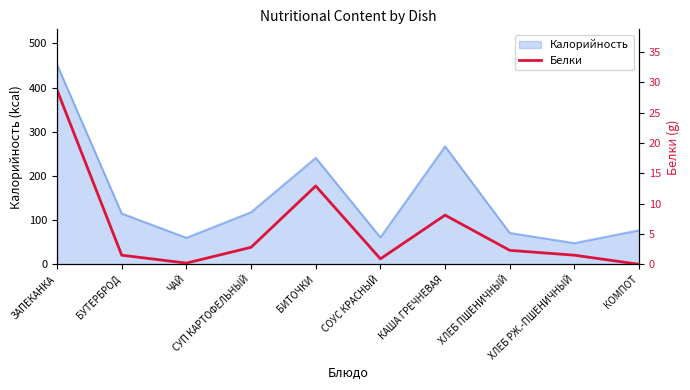

Reading left to right, extract all data points from this chart.

ЗАПЕКАНКА=28.7	БУТЕРБРОД=1.5	ЧАЙ=0.2	СУП КАРТОФЕЛЬНЫЙ=2.8	БИТОЧКИ=12.9	СОУС КРАСНЫЙ=0.9	КАША ГРЕЧНЕВАЯ=8.1	ХЛЕБ ПШЕНИЧНЫЙ=2.3	ХЛЕБ РЖ.-ПШЕНИЧНЫЙ=1.5	КОМПОТ=0.0